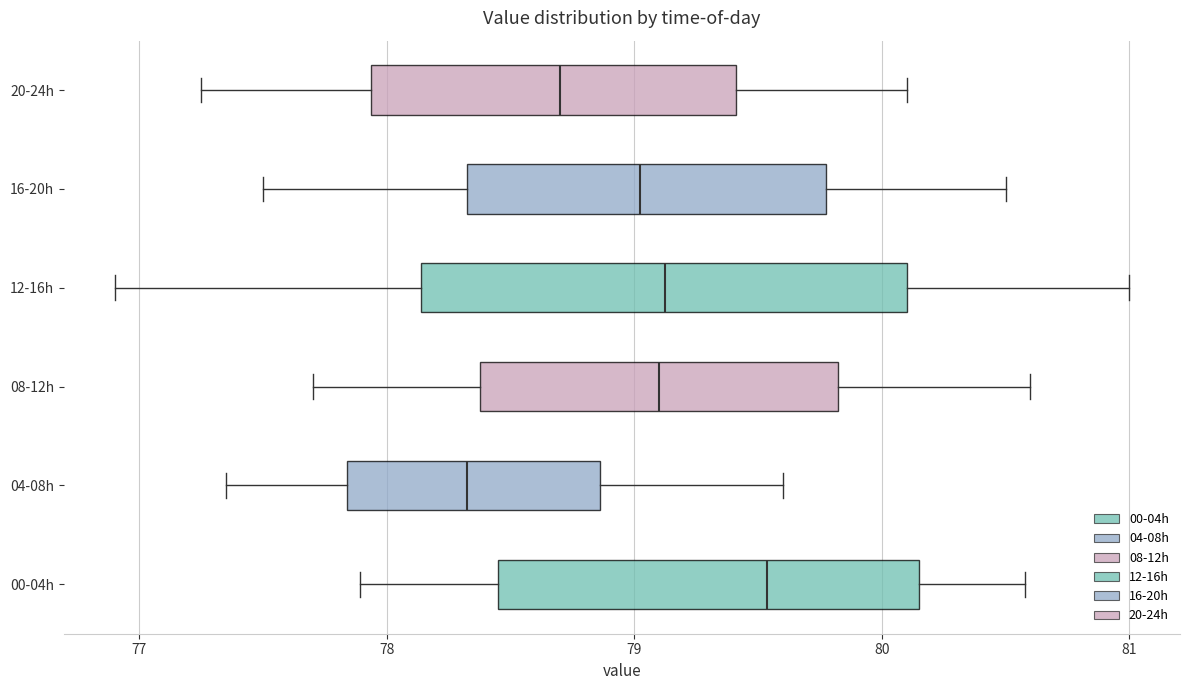

Where does the right whisker of the box for 20-24h end on the x-axis? The values are not printed on the chart, so give them approximately, as read against the axis.

80.1